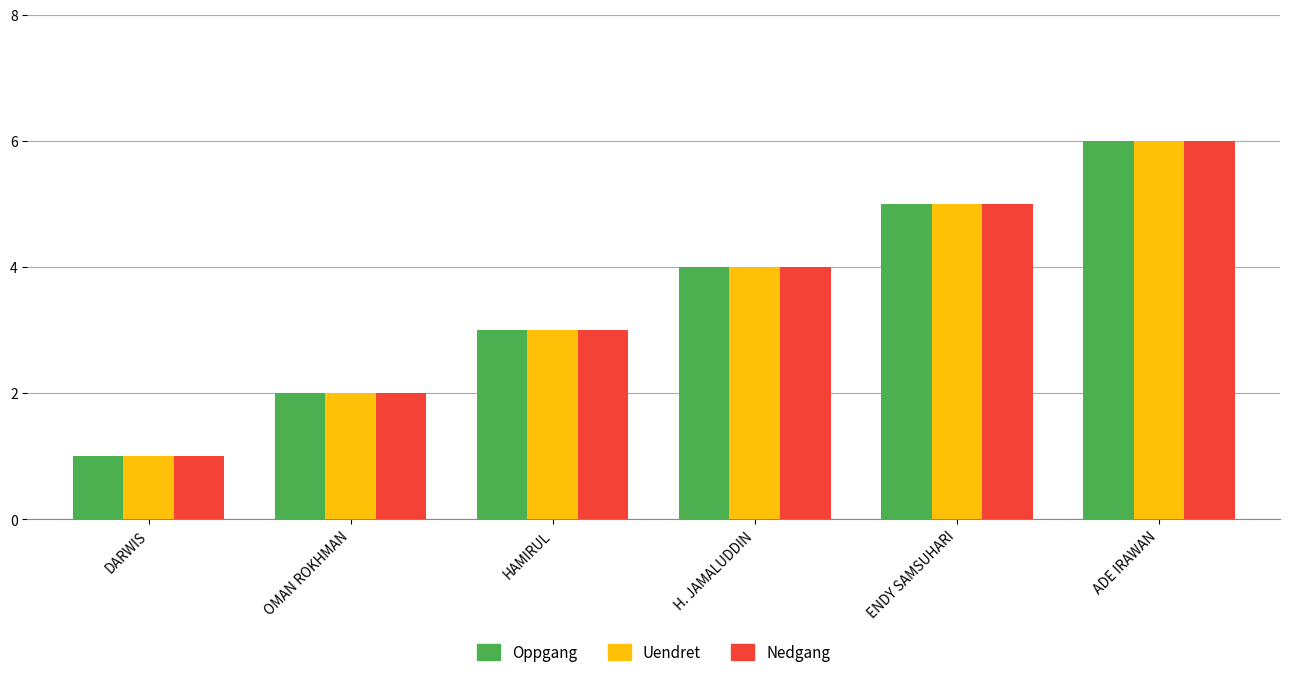

Is it true that Nedgang equals 6 at ADE IRAWAN?

True